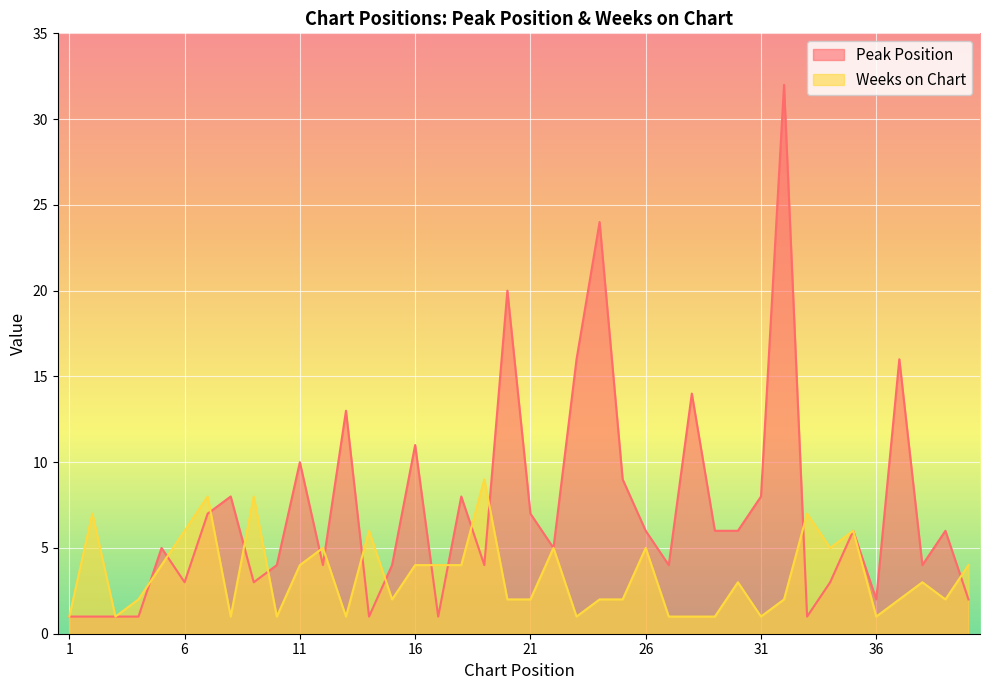

Rank the series by their average value, from highest to lowest.

Peak Position, Weeks on Chart